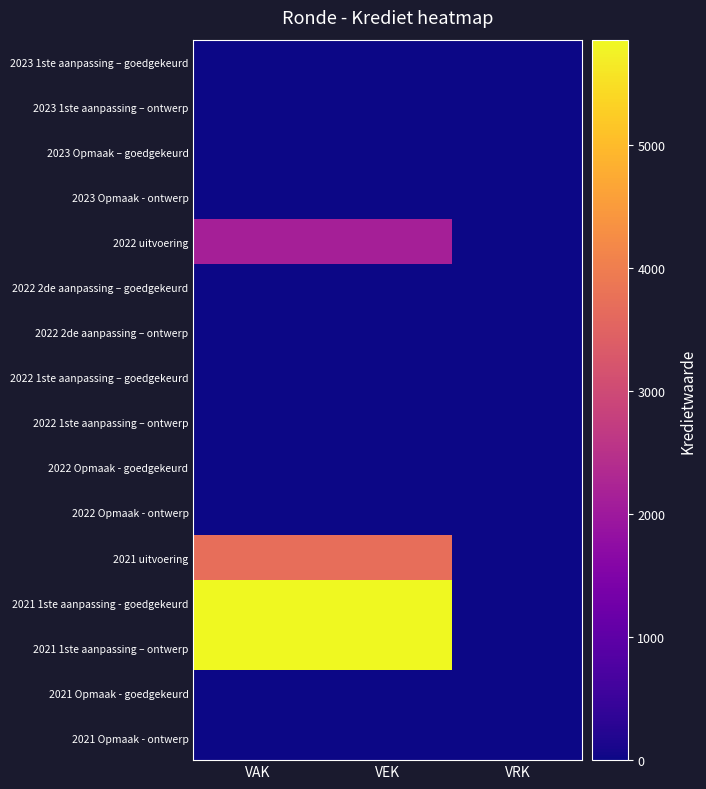

Rank the series by their maximum value, from lowest to highest.

2023 1ste aanpassing – goedgekeurd, 2023 1ste aanpassing – ontwerp, 2023 Opmaak – goedgekeurd, 2023 Opmaak - ontwerp, 2022 2de aanpassing – goedgekeurd, 2022 2de aanpassing – ontwerp, 2022 1ste aanpassing – goedgekeurd, 2022 1ste aanpassing – ontwerp, 2022 Opmaak - goedgekeurd, 2022 Opmaak - ontwerp, 2021 Opmaak - goedgekeurd, 2021 Opmaak - ontwerp, 2022 uitvoering, 2021 uitvoering, 2021 1ste aanpassing - goedgekeurd, 2021 1ste aanpassing – ontwerp